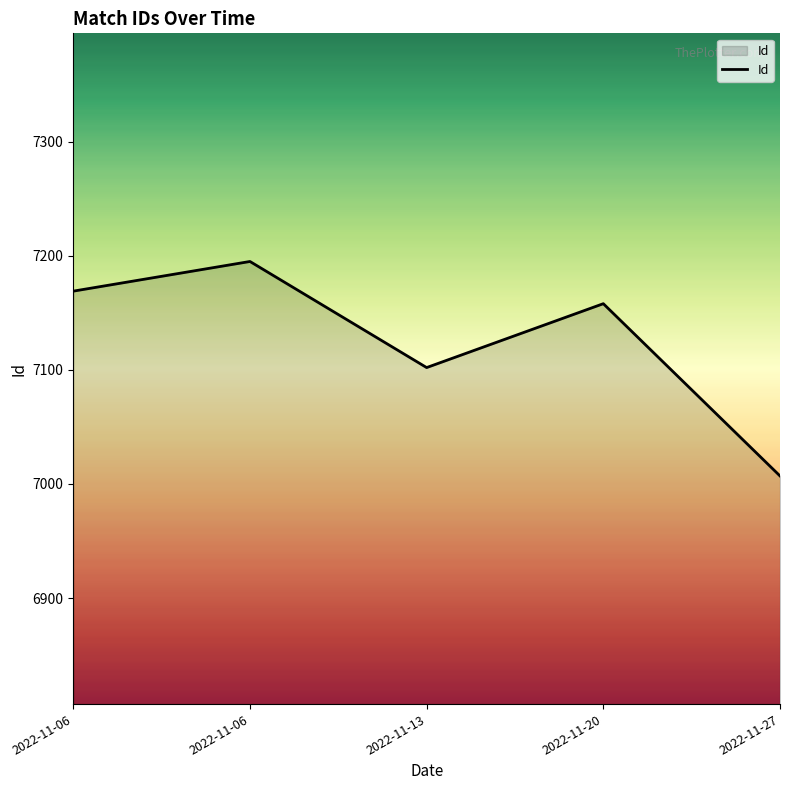

At which category does the chart reach its minimum across all series?

2022-11-27